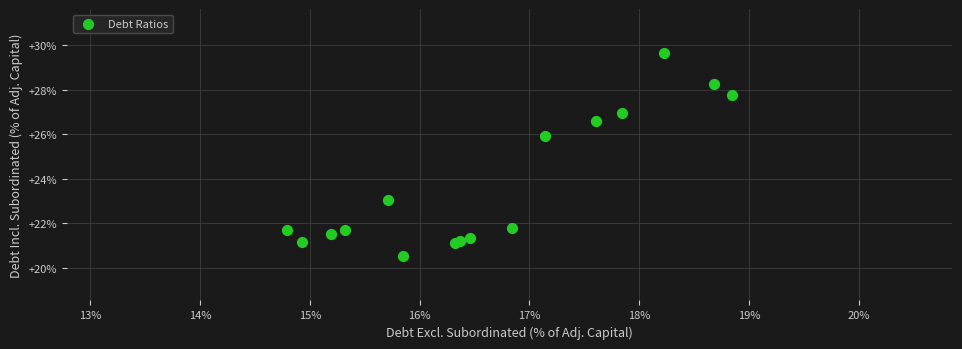

What Y value in the scatter plot is closest to 25?

25.9